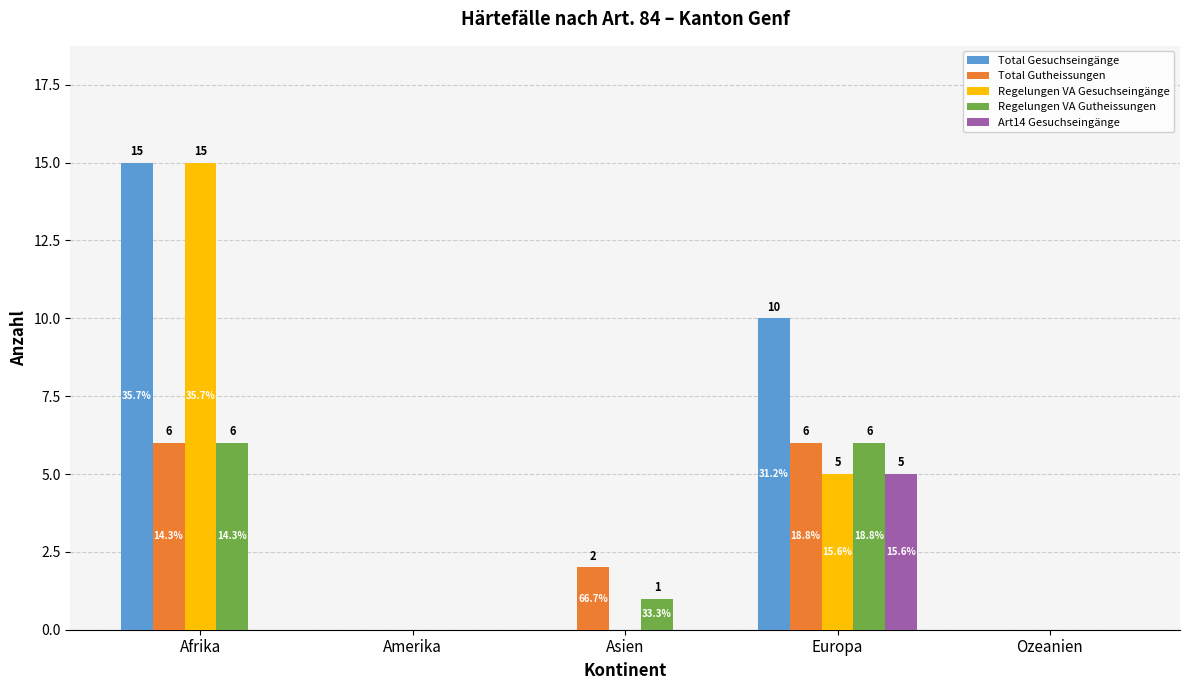

How many Total Gutheissungen values are between 0 and 6?

5